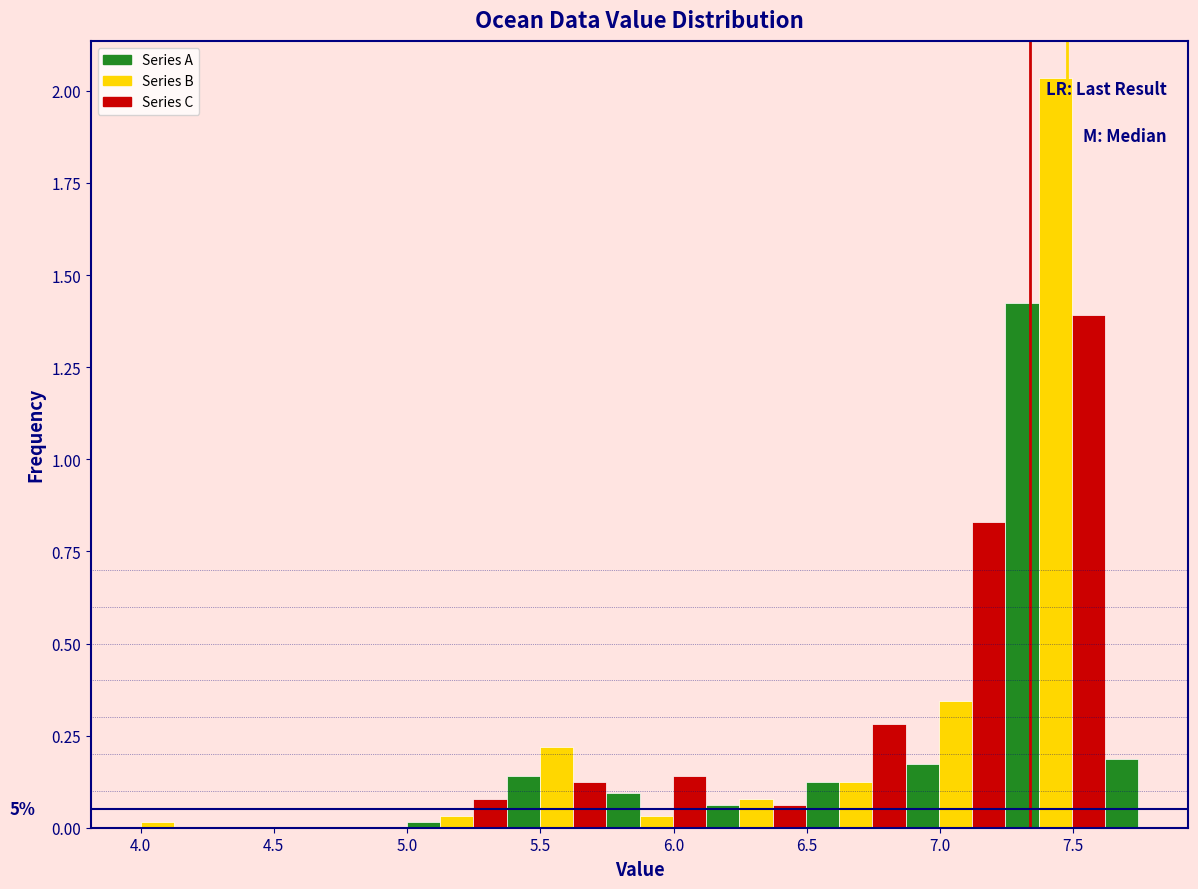

Around what value on the x-axis is the tallest bar? Give the approximate position of its centre, as read against the axis.

7.45